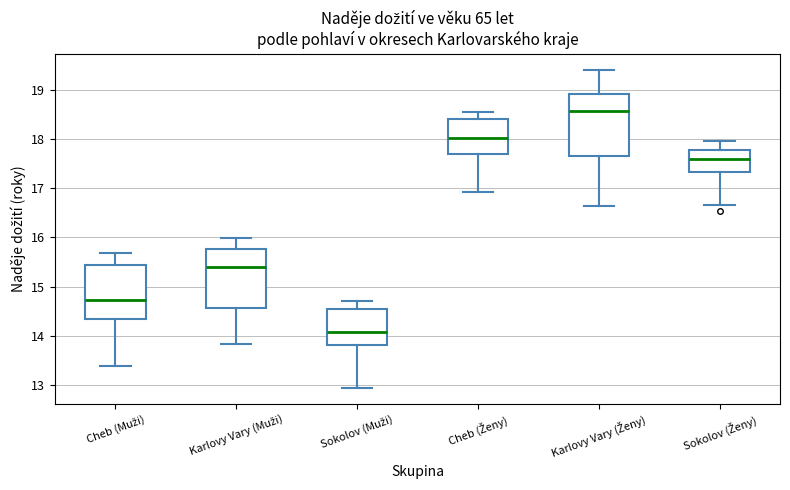

Where is the upper edge of the box for Cheb (Muži) on the y-axis? The values are not printed on the chart, so give them approximately, as read against the axis.

15.4